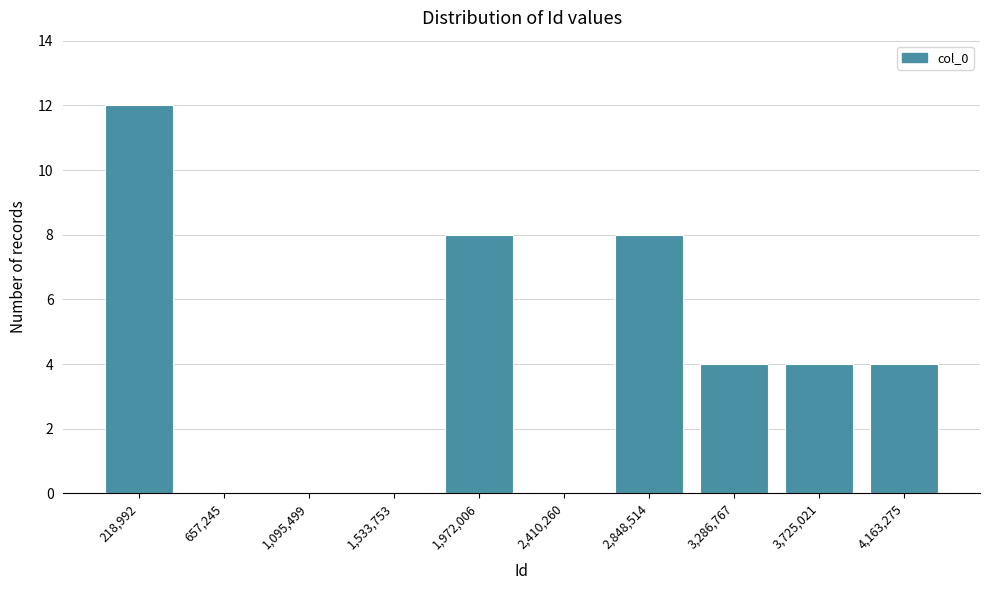

Reading right to left, list all the values displayed in this chart.

4,163,275=4	3,725,021=4	3,286,767=4	2,848,514=8	2,410,260=0	1,972,006=8	1,533,753=0	1,095,499=0	657,245=0	218,992=12